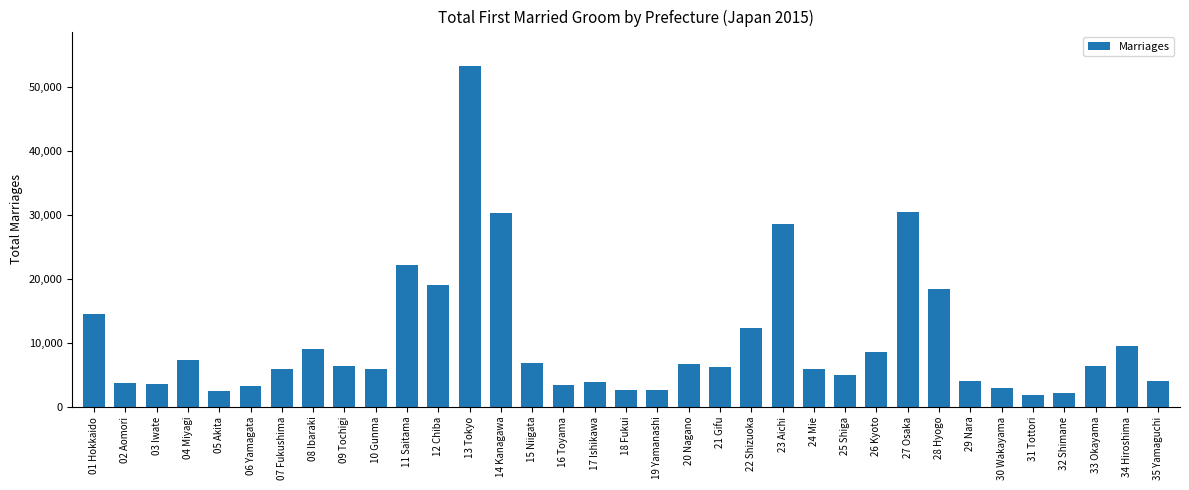

What is the value of the 2nd bar from the left?

3729